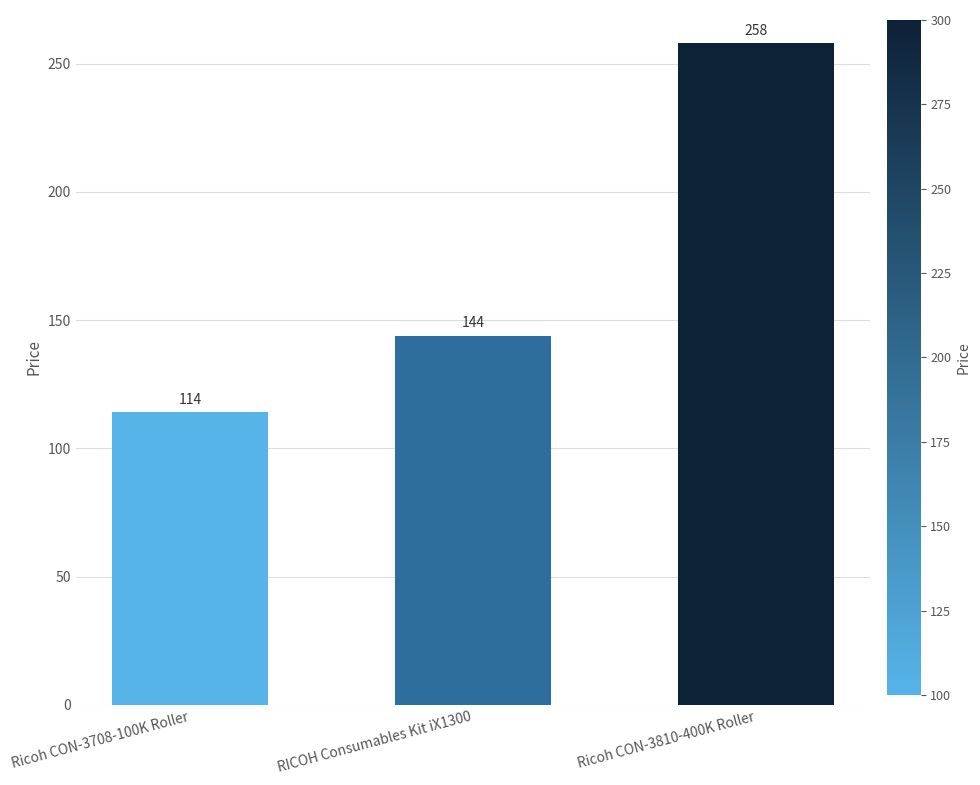

At which category does the chart reach its minimum across all series?

Ricoh CON-3708-100K Roller